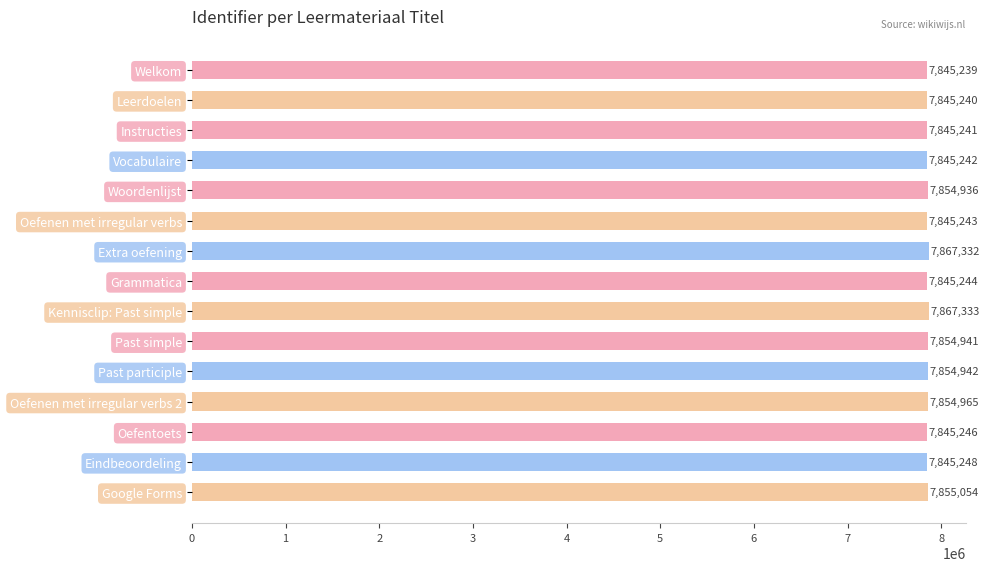

Count the number of data series in this chart.

1